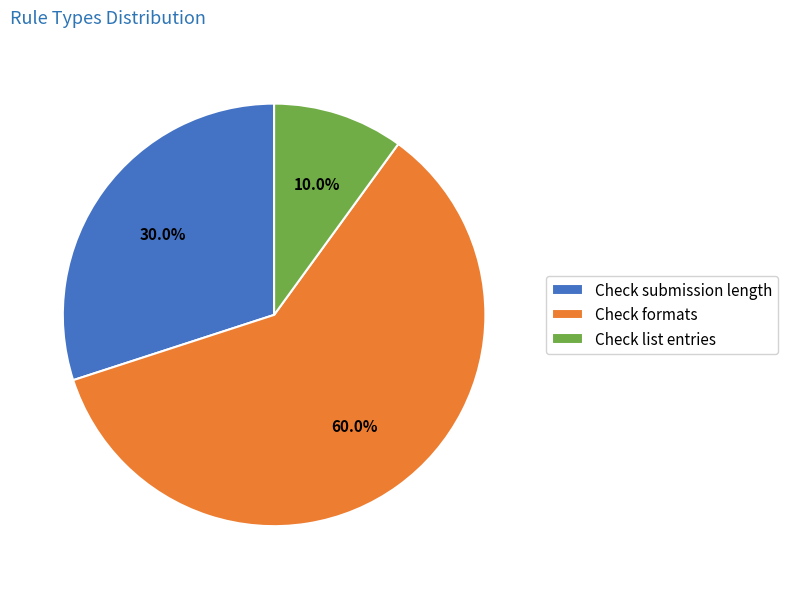

Rank the categories by value from highest to lowest.

Check formats, Check submission length, Check list entries